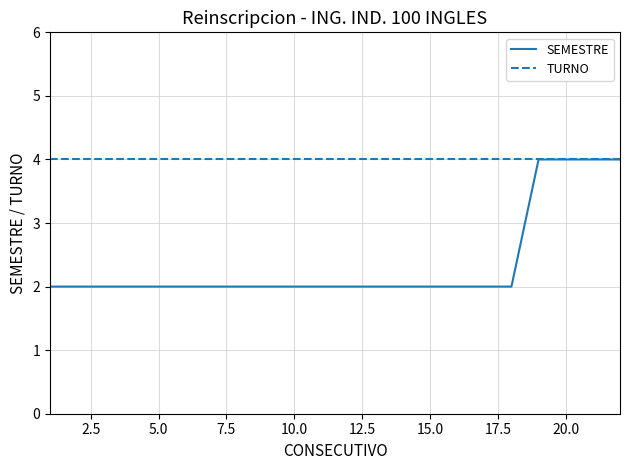

Which series has the largest range (max minus min)?

SEMESTRE